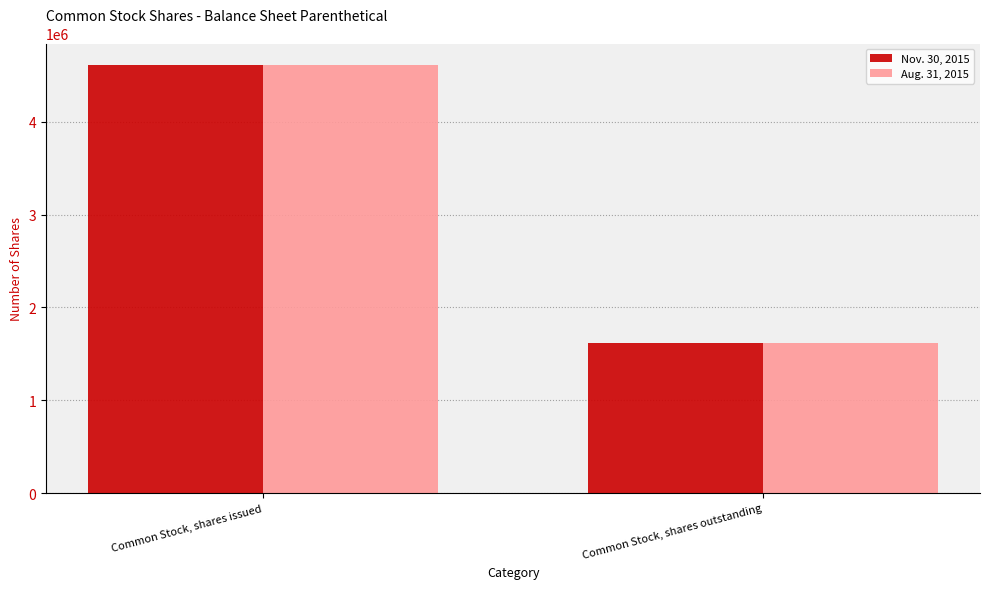

What is the total value across all series at Common Stock, shares issued?

9225000